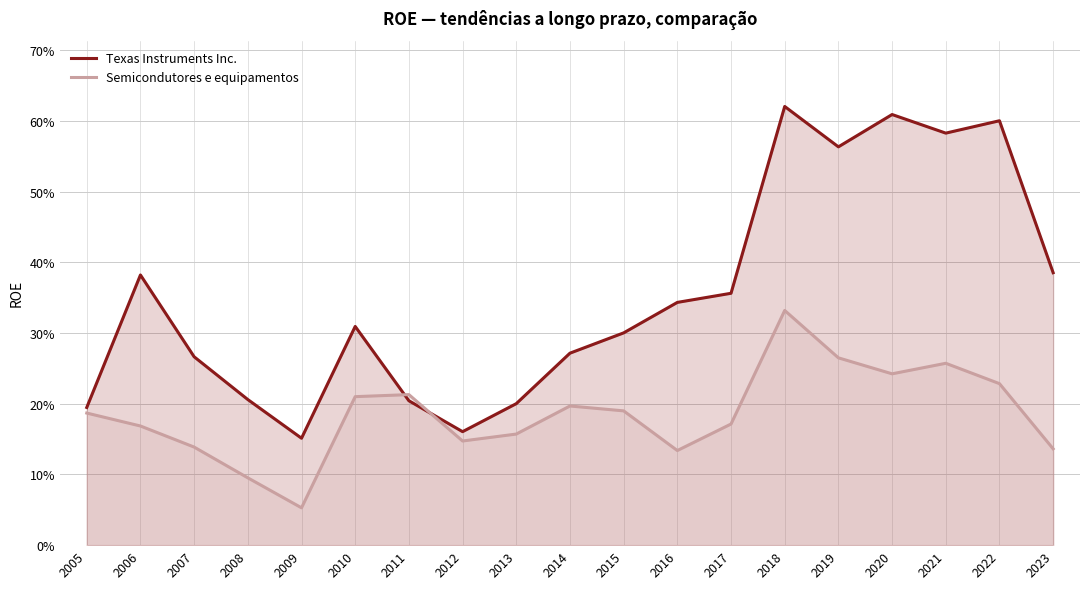

What is the lowest value of the Texas Instruments Inc. series?

0.2